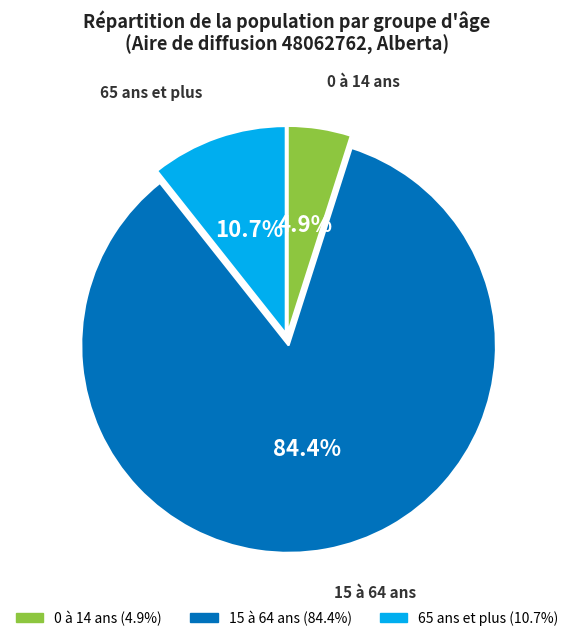

Which category has the biggest portion of the pie?

15 à 64 ans